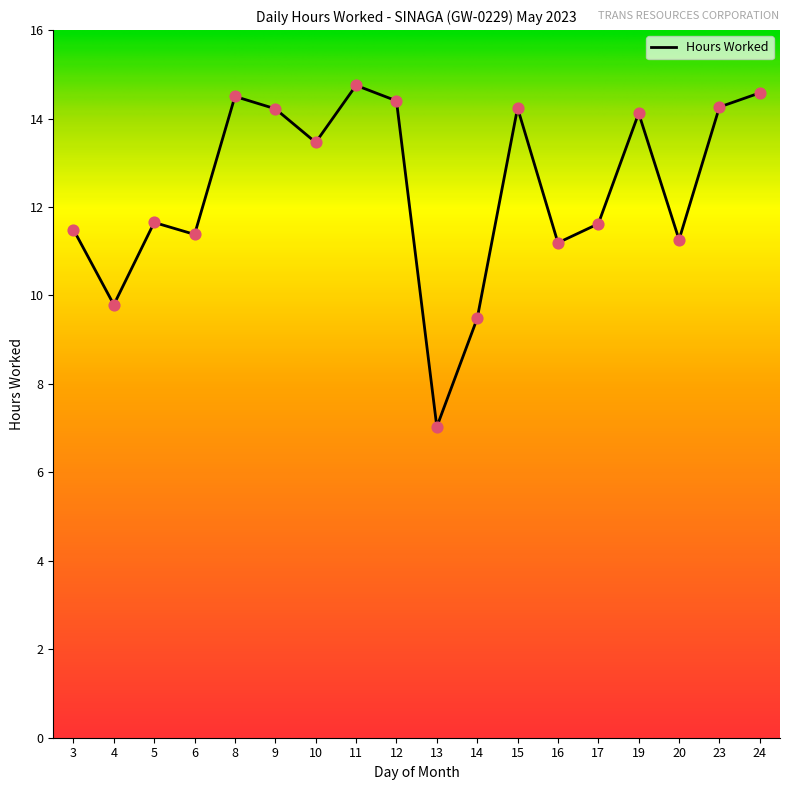

Approximately how many times larger is the value at 20 compared to 6?

1.0